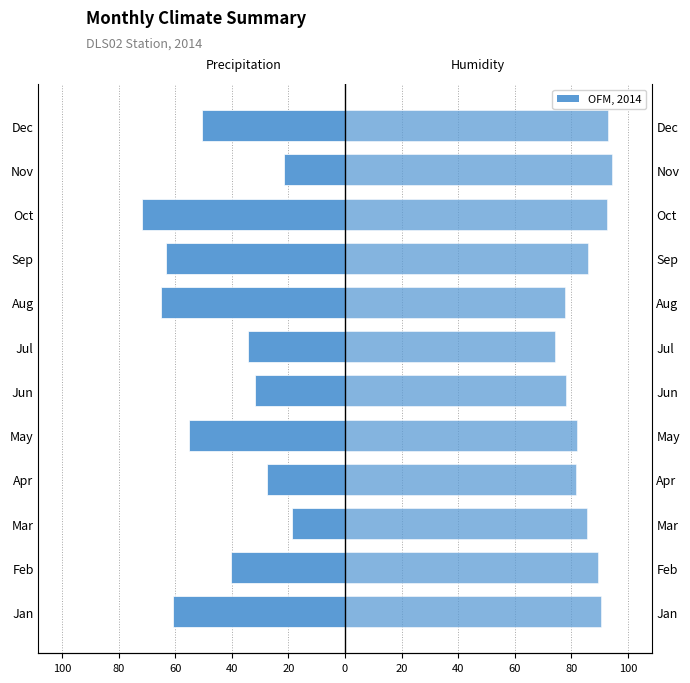

Read the Precipitation (SUM mm) value at Jun.

-31.8